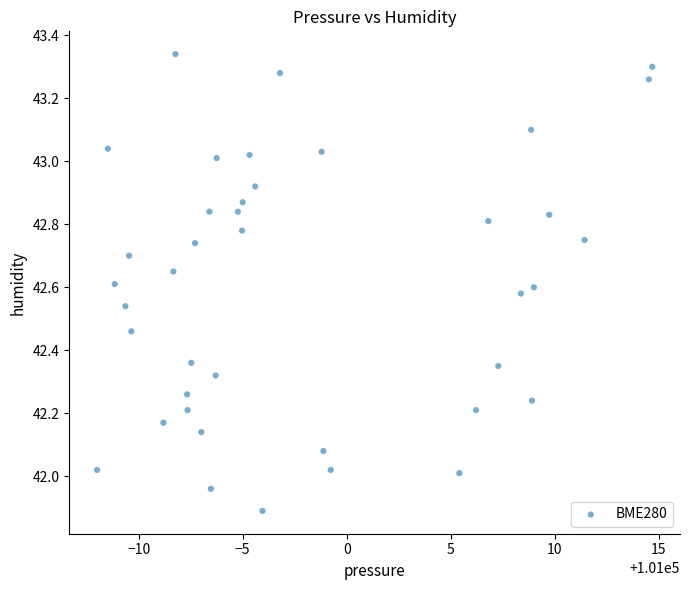

What is the range of X values (max minus min)?

26.7